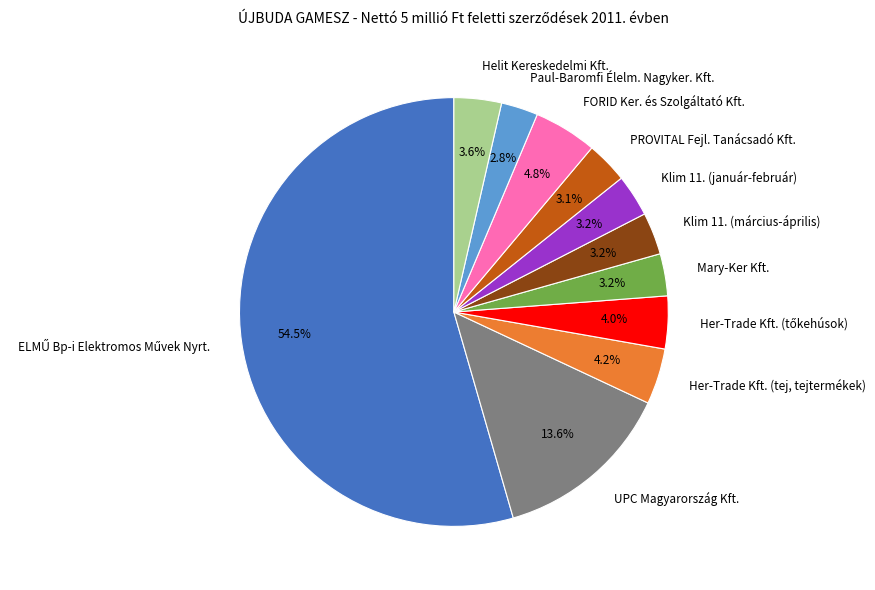

How many slices are in this pie chart?

11